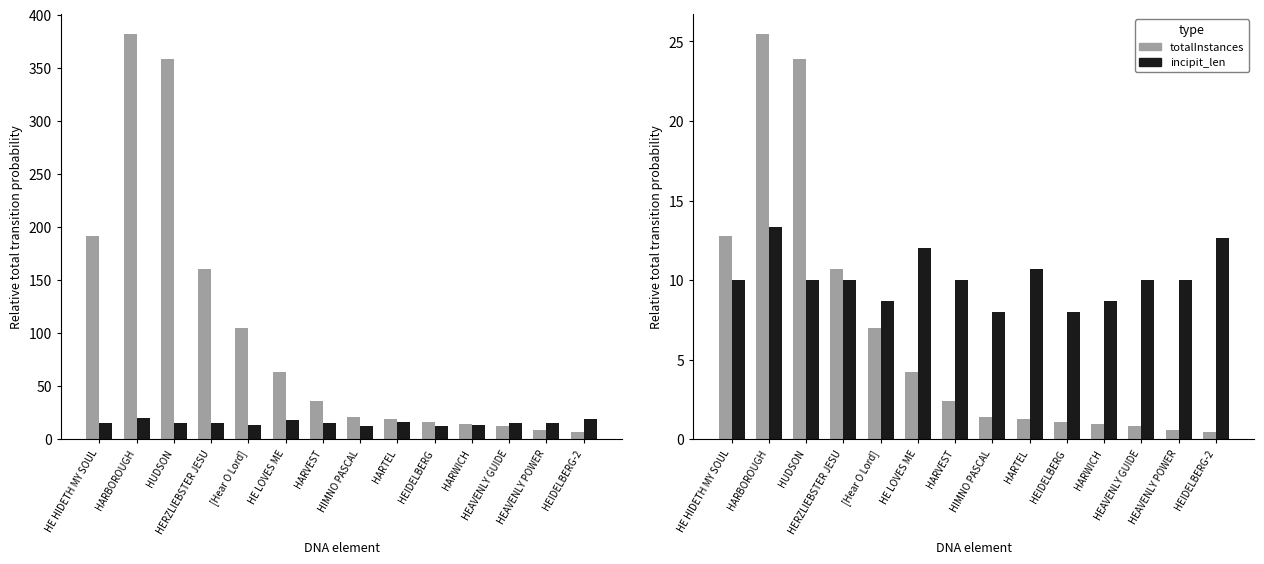

List the series in order of their overall mean, lowest first.

totalInstances, incipit_len